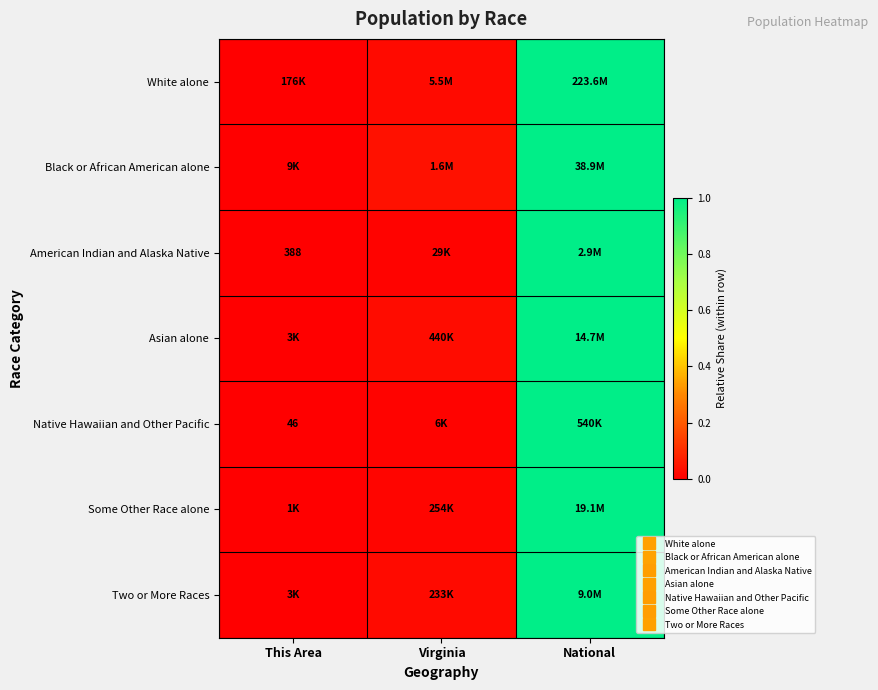

The value of American Indian and Alaska Native at Virginia is 0.0. True or false?

True